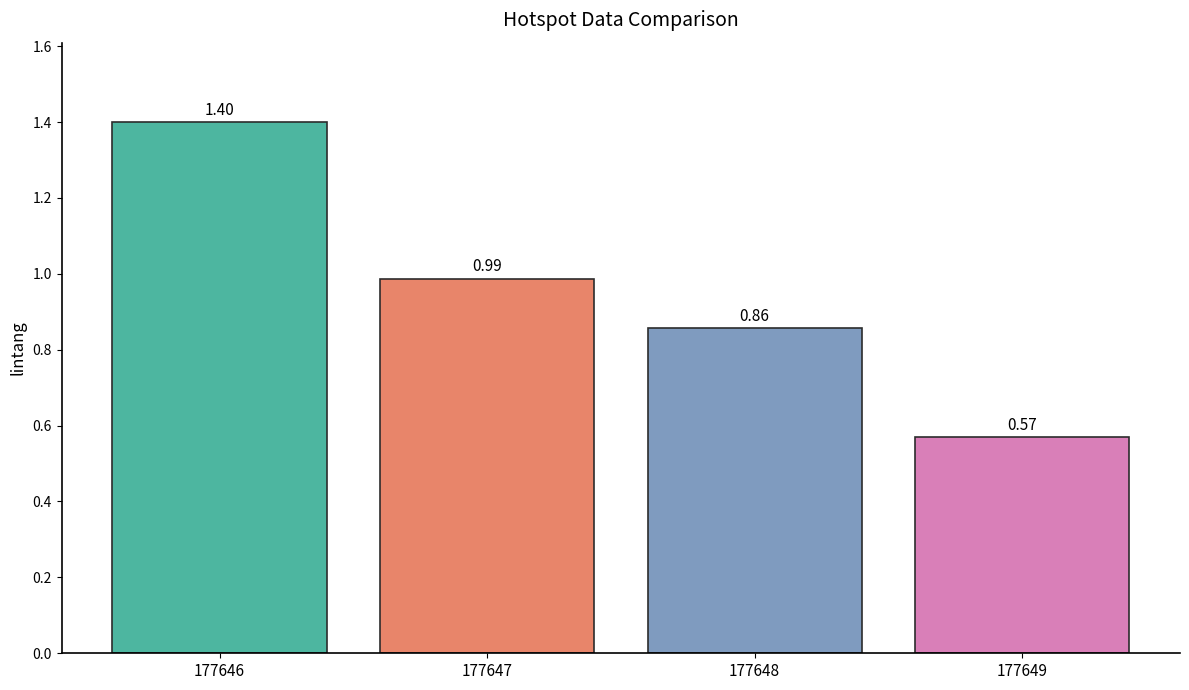

List the labels in order of value, largest first.

177646, 177647, 177648, 177649